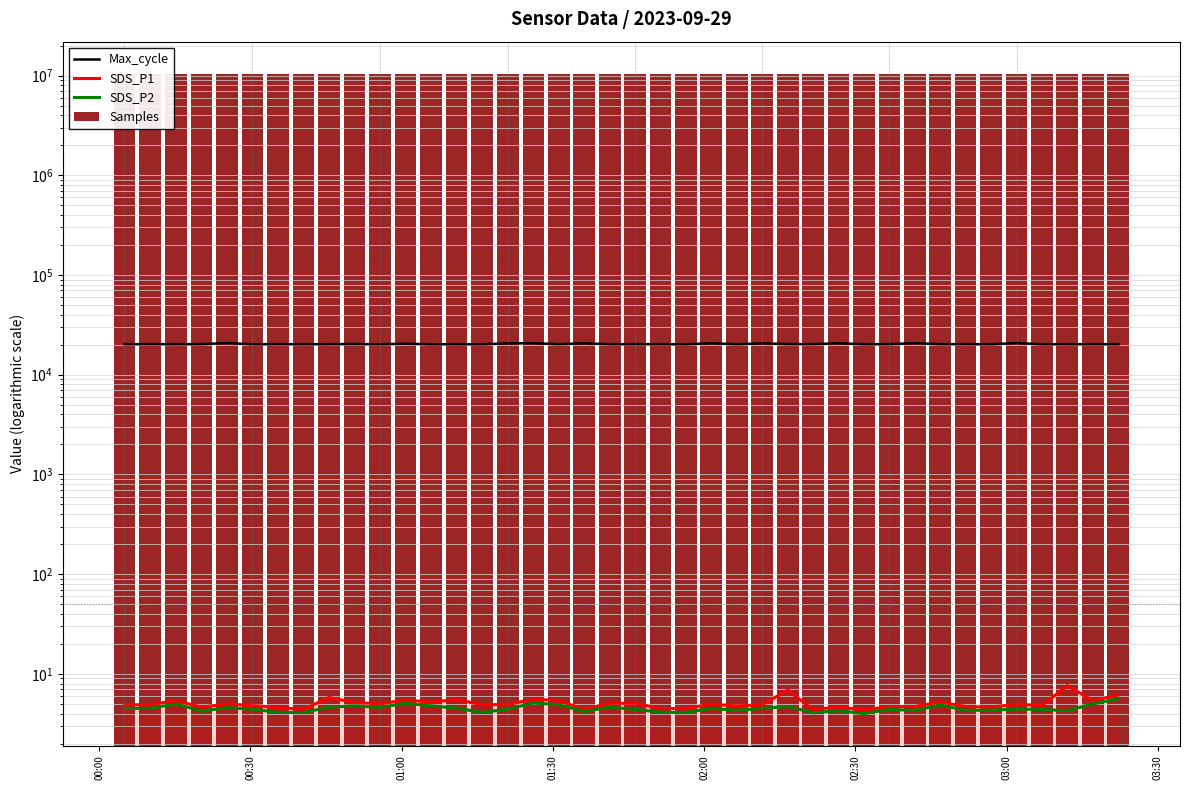

What is the difference between the maximum and minimum values in the Max_cycle series?

574.0